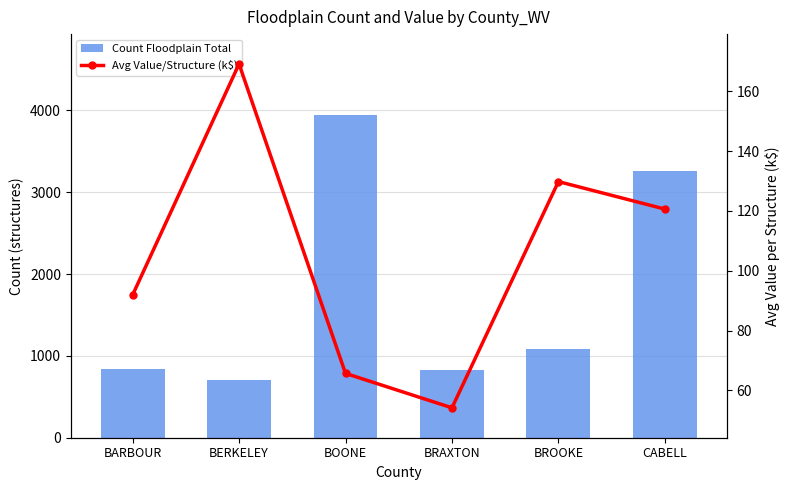

What is the average value of the Count Floodplain Total series?

1779.3